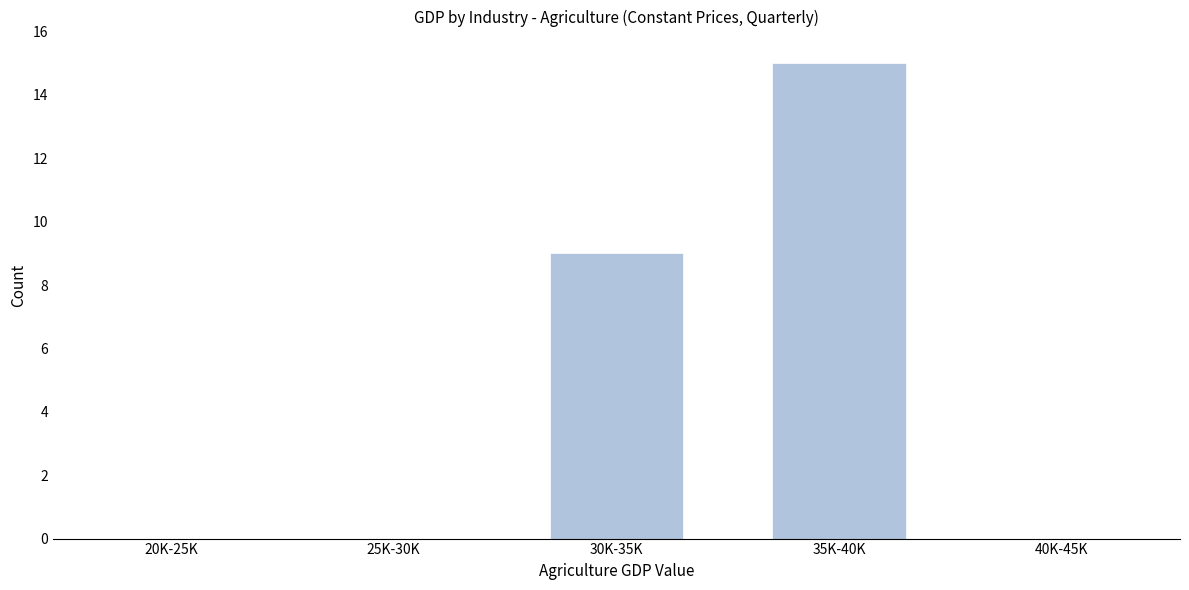

Reading left to right, transcribe all the data shown in this chart.

20K-25K=0	25K-30K=0	30K-35K=9	35K-40K=15	40K-45K=0